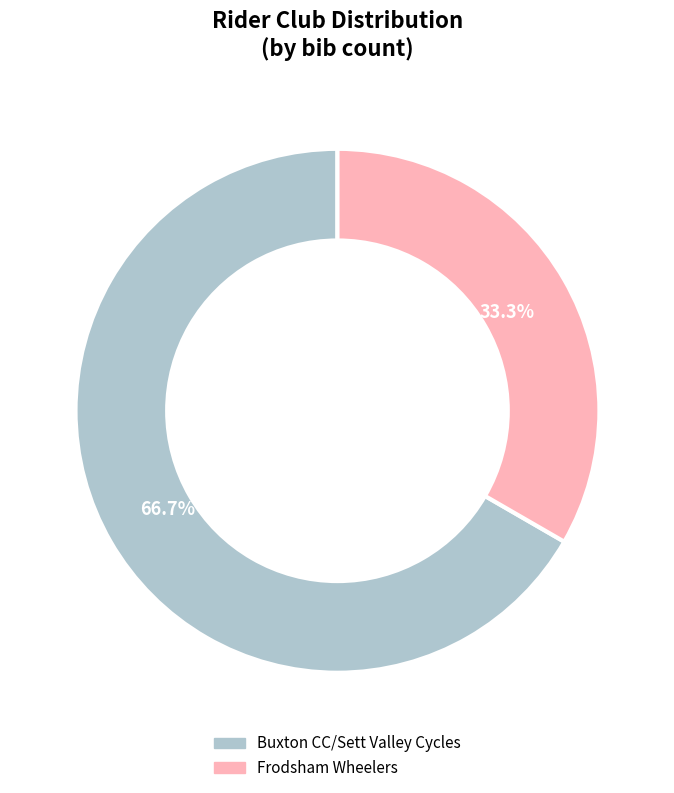

To the nearest percent, what is the average slice percentage?

50%